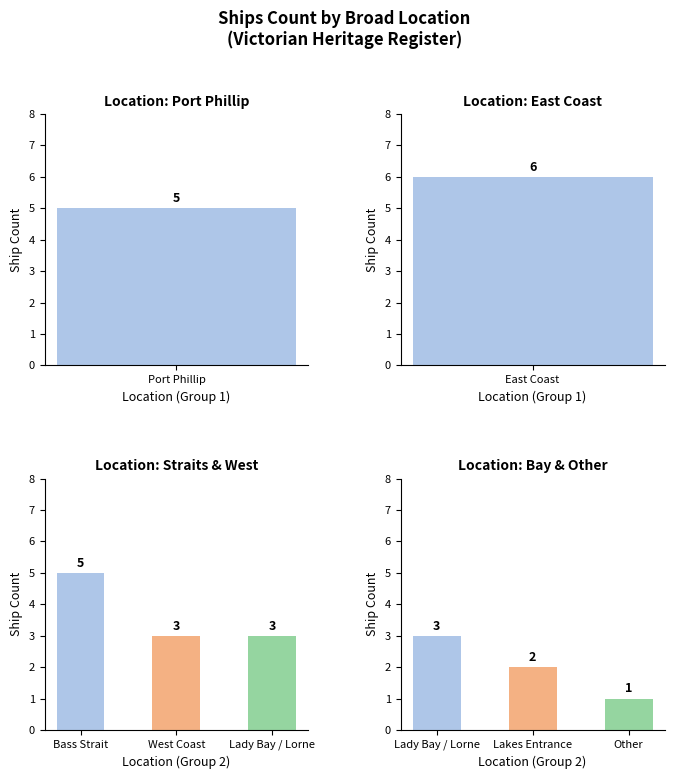

What is the smallest value displayed?

1